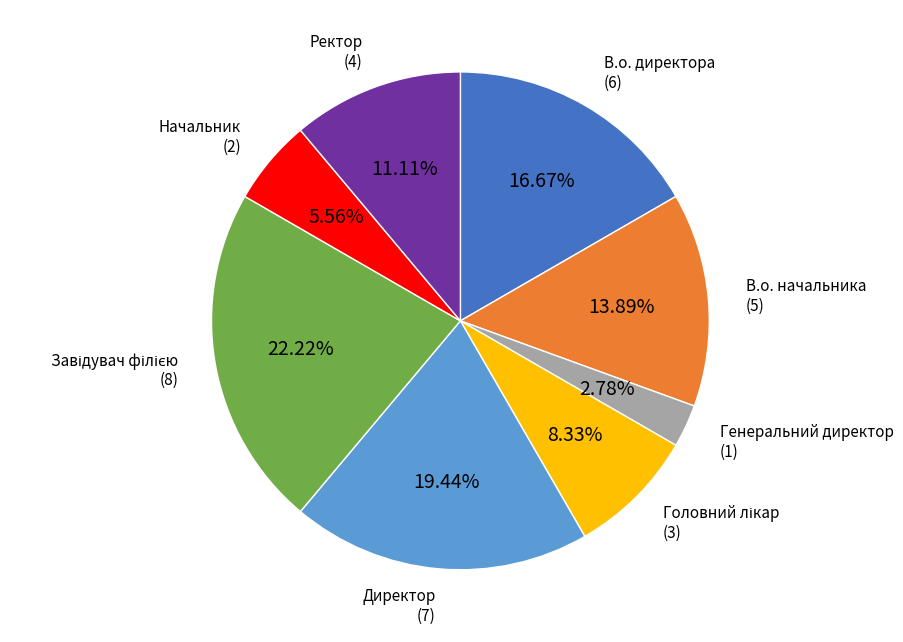

Is there any slice that represents more than half of the pie?

No